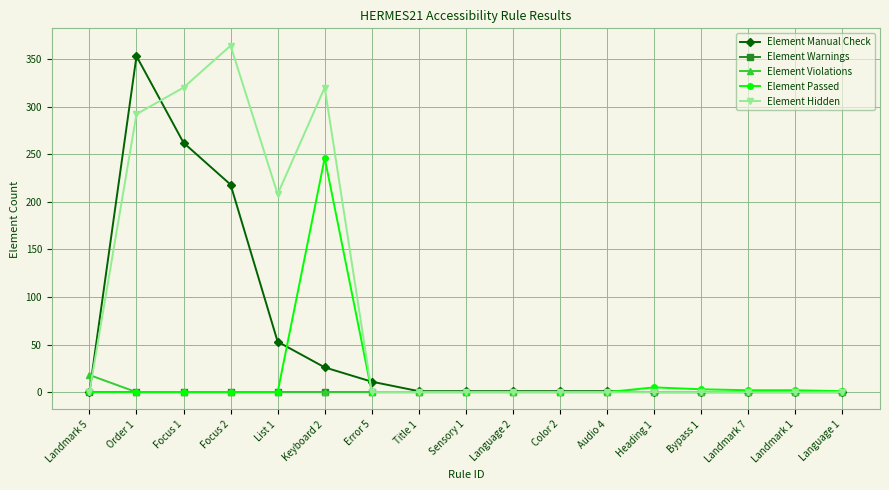

At how many categories does at least one series exceed 287?

4